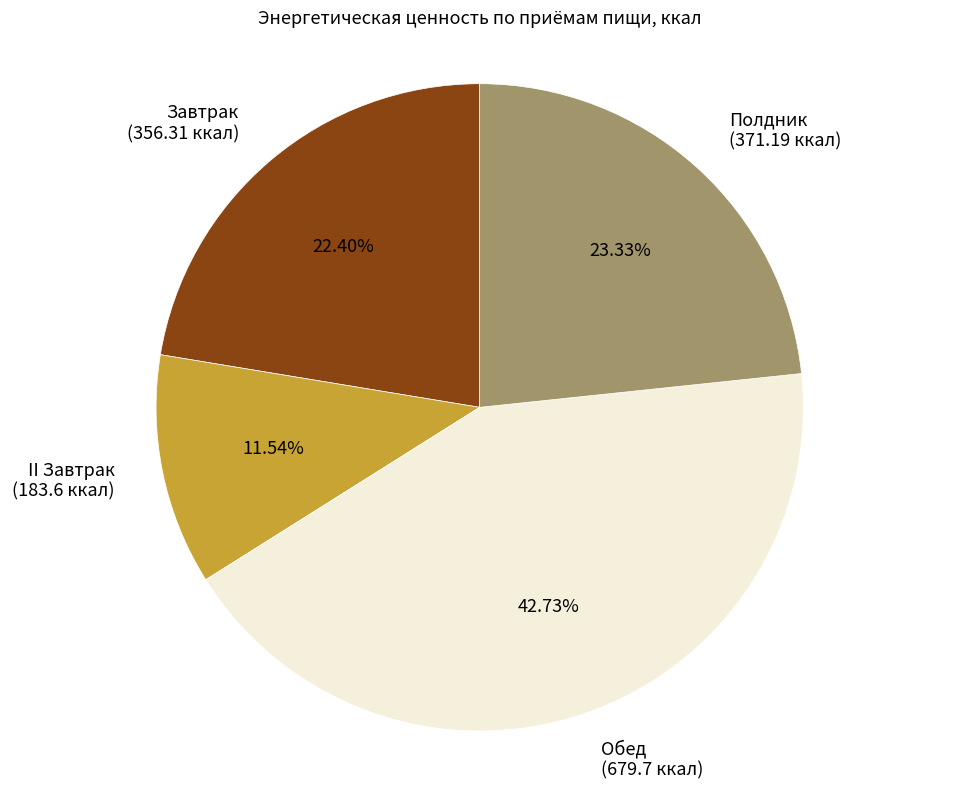

What is the ratio of the value at Полдник (371.19 ккал) to the value at Завтрак (356.31 ккал)?

1.0